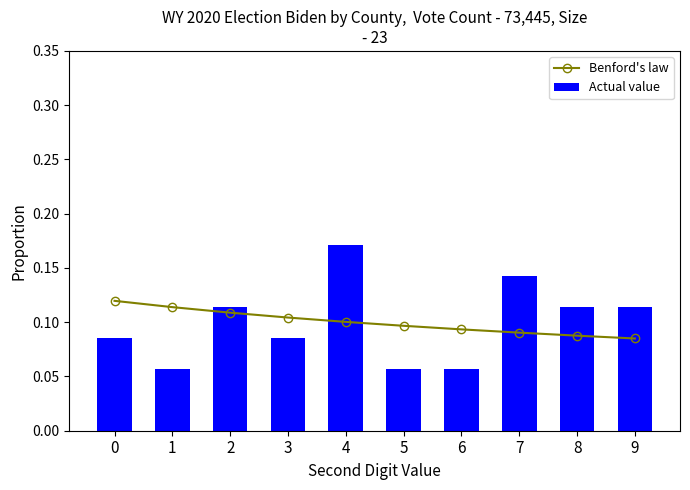

What is the difference between the Actual value values at 1 and 7?

0.1